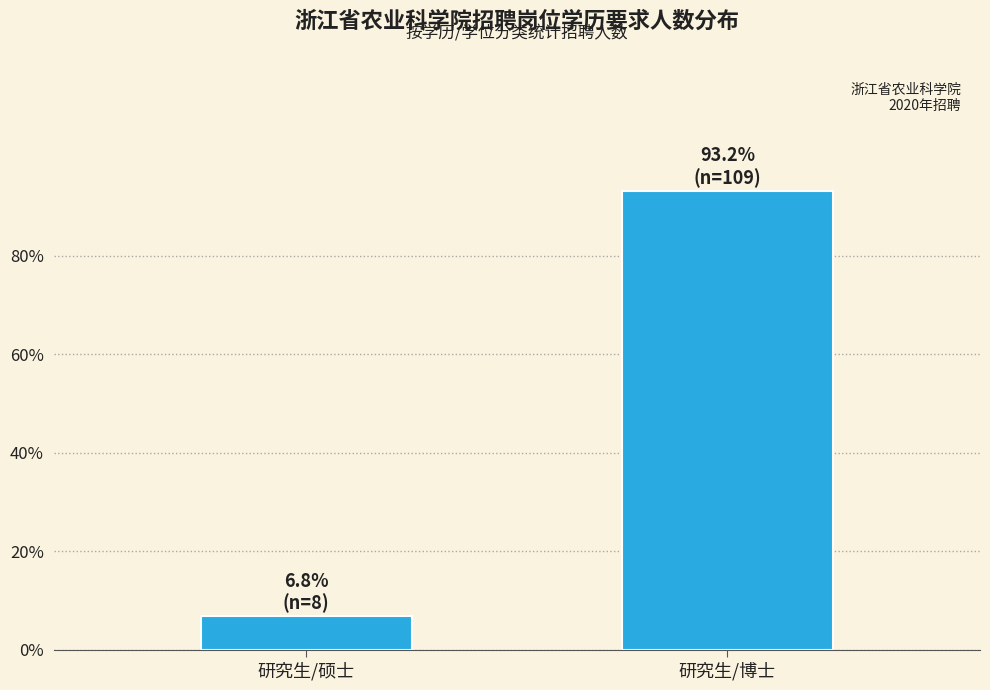

What position from the right is 研究生/博士?

1